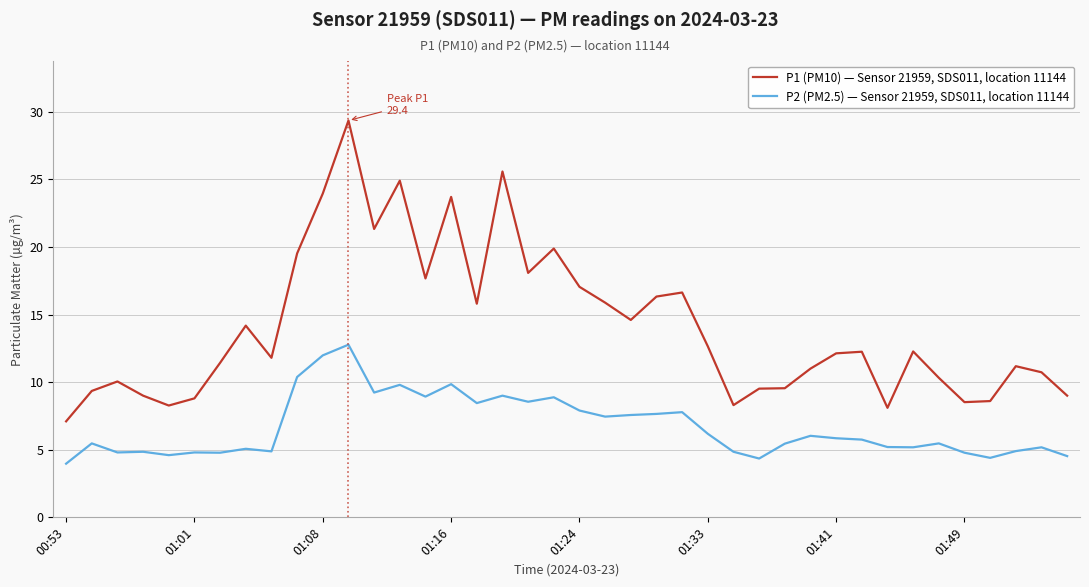

Rank the series by their maximum value, from highest to lowest.

P1 (PM10) — Sensor 21959, SDS011, location 11144, P2 (PM2.5) — Sensor 21959, SDS011, location 11144